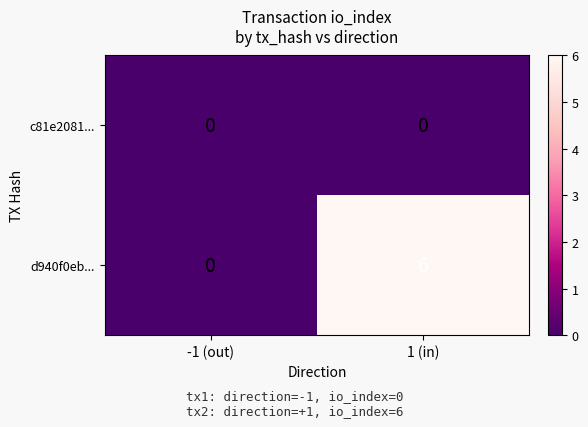

At which category is the sum across all series the highest?

1 (in)